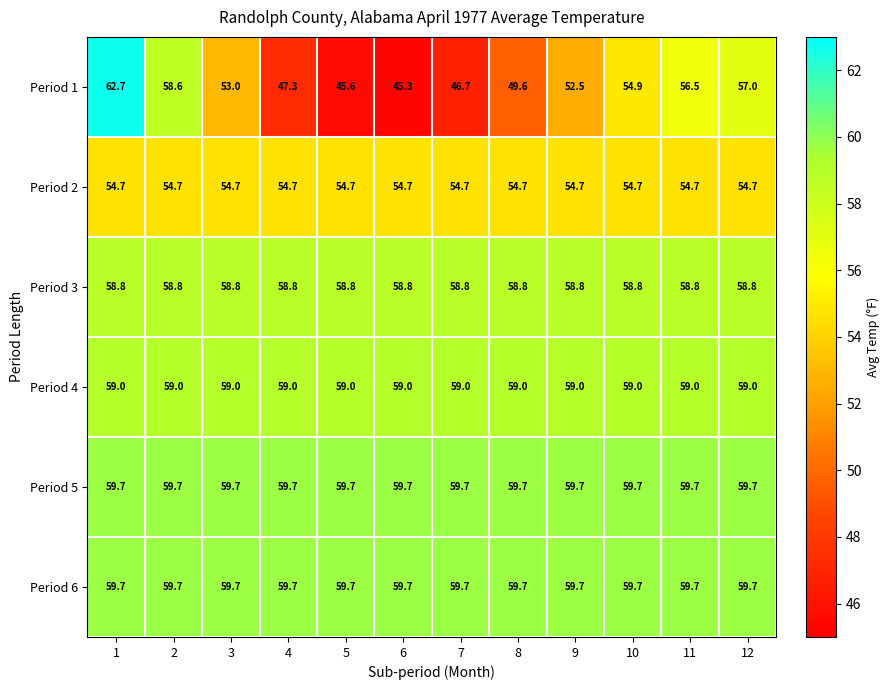

Is it true that Period 4 equals 59.0 at 8?

True